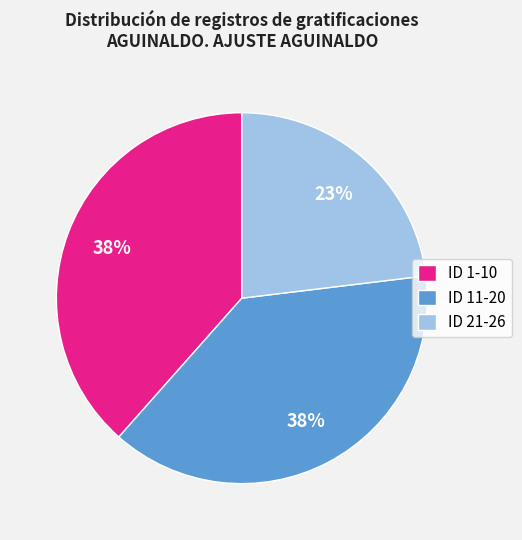

To the nearest percent, what is the combined percentage of ID 11-20 and ID 1-10?

77%